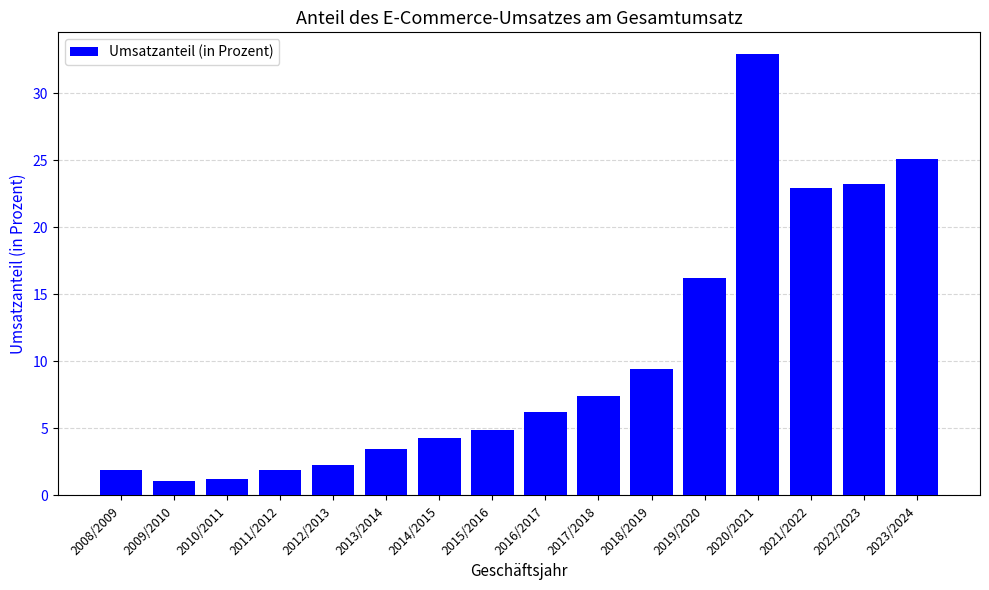

Is it true that the value at 2015/2016 is 4.9?

True